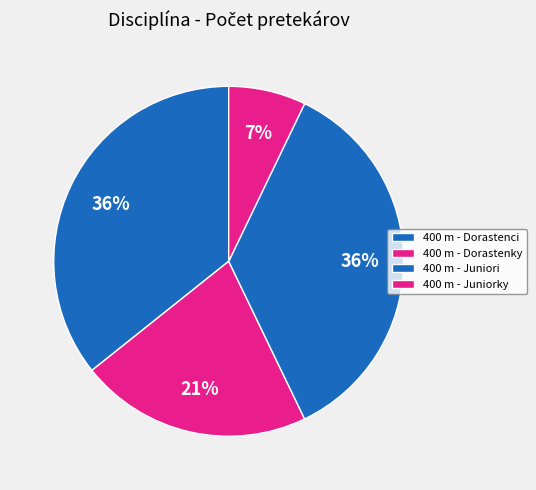

How many slices are in this pie chart?

4